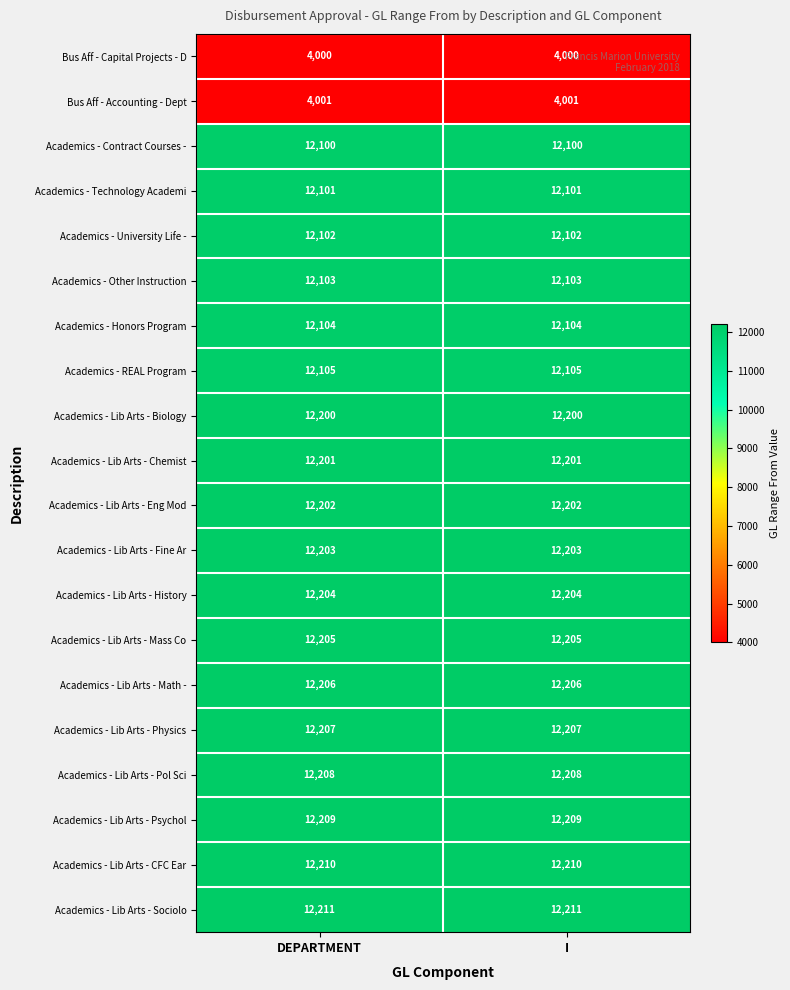

List the series in order of their peak value, highest first.

Academics - Lib Arts - Sociolo, Academics - Lib Arts - CFC Ear, Academics - Lib Arts - Psychol, Academics - Lib Arts - Pol Sci, Academics - Lib Arts - Physics, Academics - Lib Arts - Math -, Academics - Lib Arts - Mass Co, Academics - Lib Arts - History, Academics - Lib Arts - Fine Ar, Academics - Lib Arts - Eng Mod, Academics - Lib Arts - Chemist, Academics - Lib Arts - Biology, Academics - REAL Program, Academics - Honors Program, Academics - Other Instruction, Academics - University Life -, Academics - Technology Academi, Academics - Contract Courses -, Bus Aff - Accounting - Dept, Bus Aff - Capital Projects - D